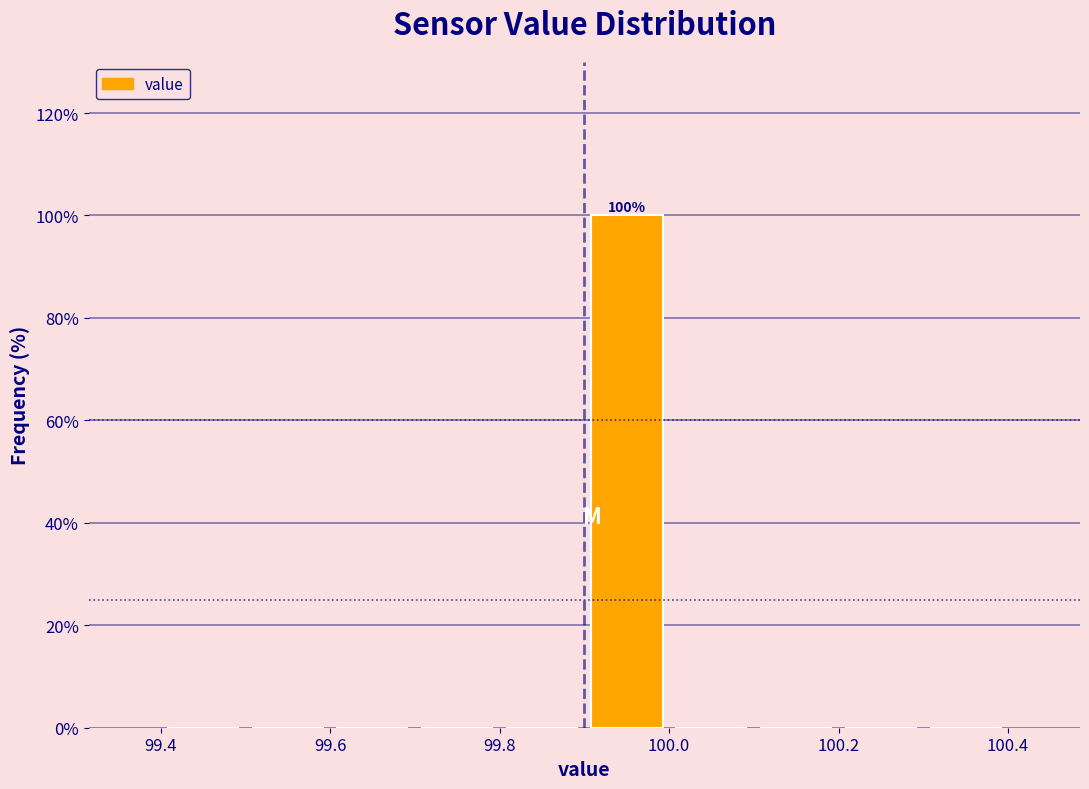

Which range on the x-axis has the tallest bar?

99.9 to 100.0